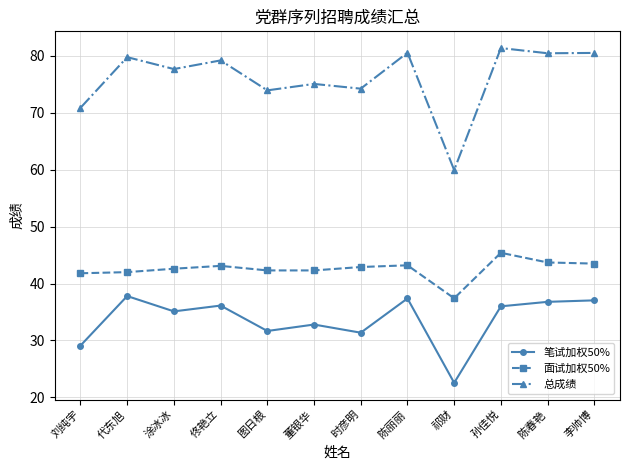

What is the minimum value shown in the chart?

22.5